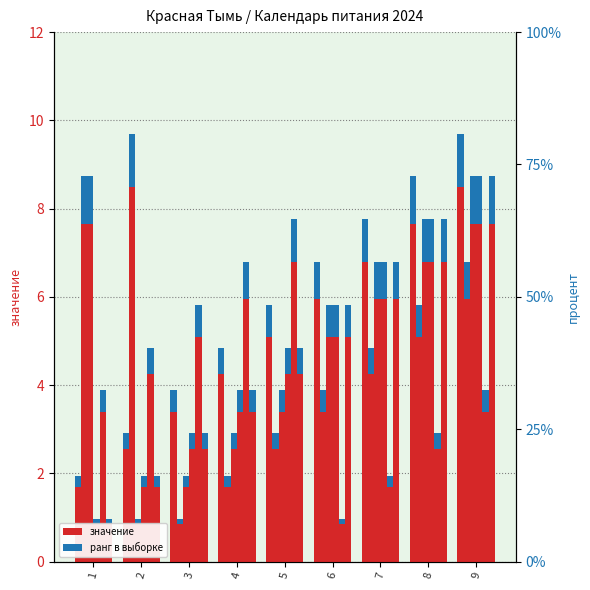

What is the spread (max minus min) of values at 8?

6.7